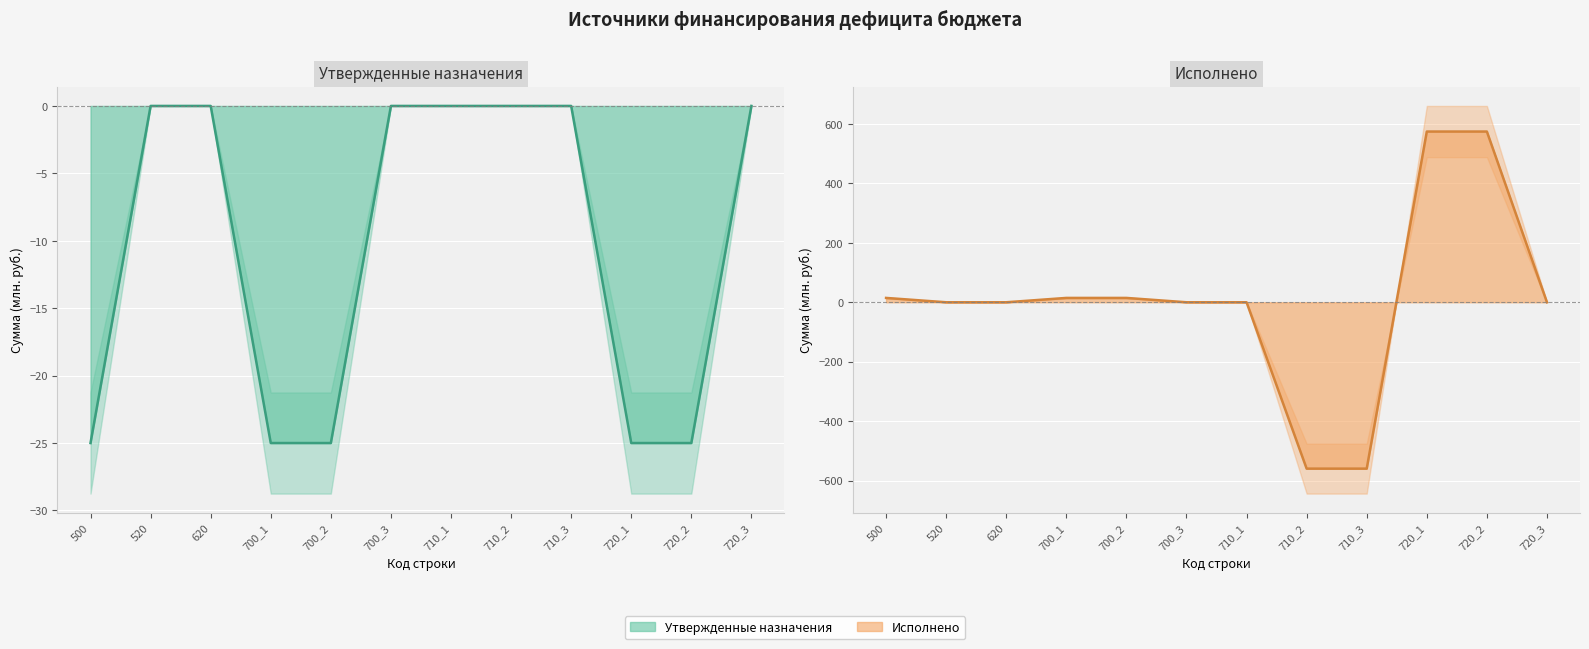

True or false: Исполнено has a value of 14.6 at 500.

True